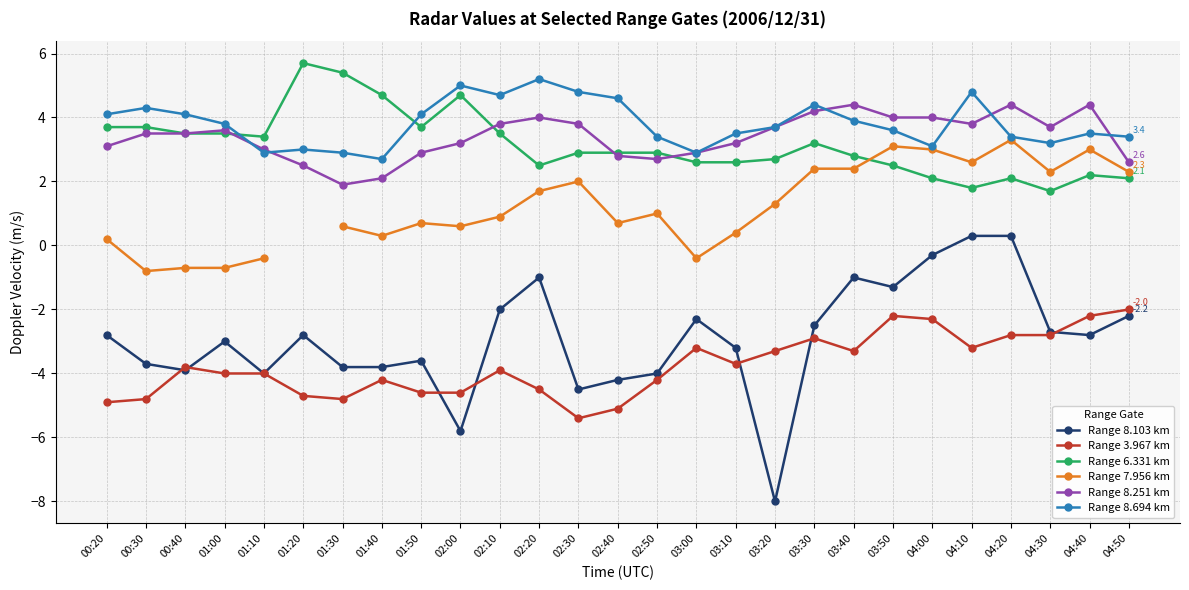

At which category does the chart reach its minimum across all series?

03:20